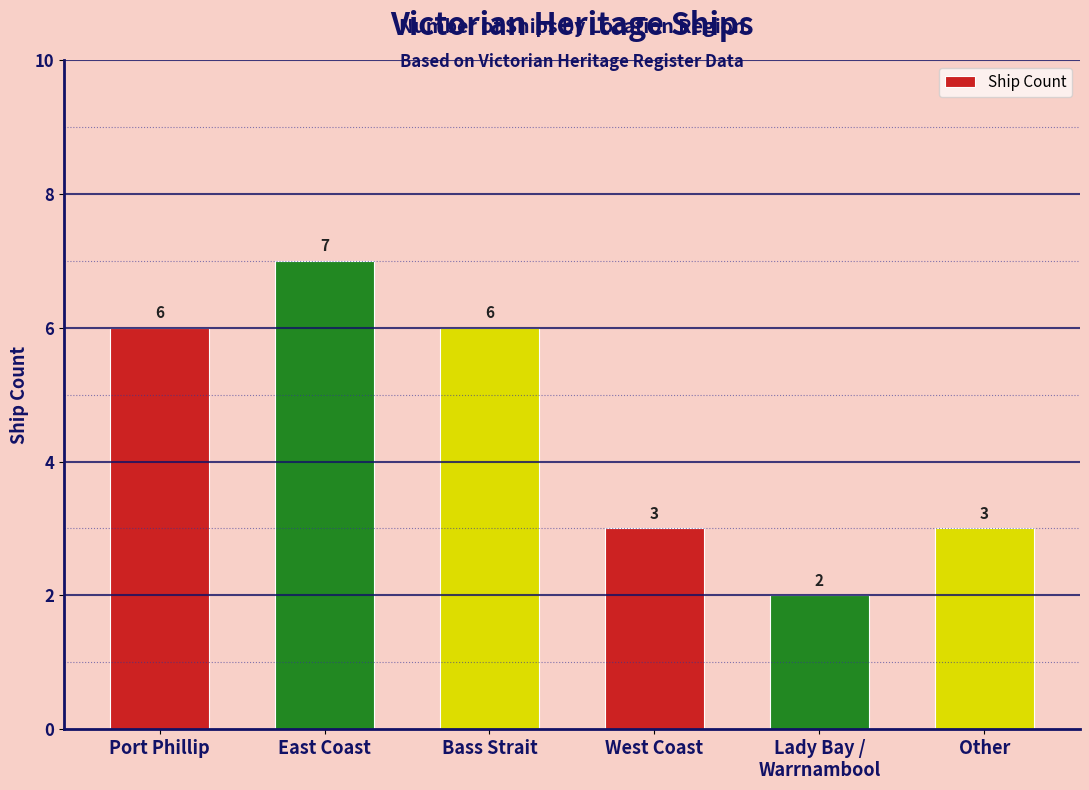

What is the greatest value displayed?

7